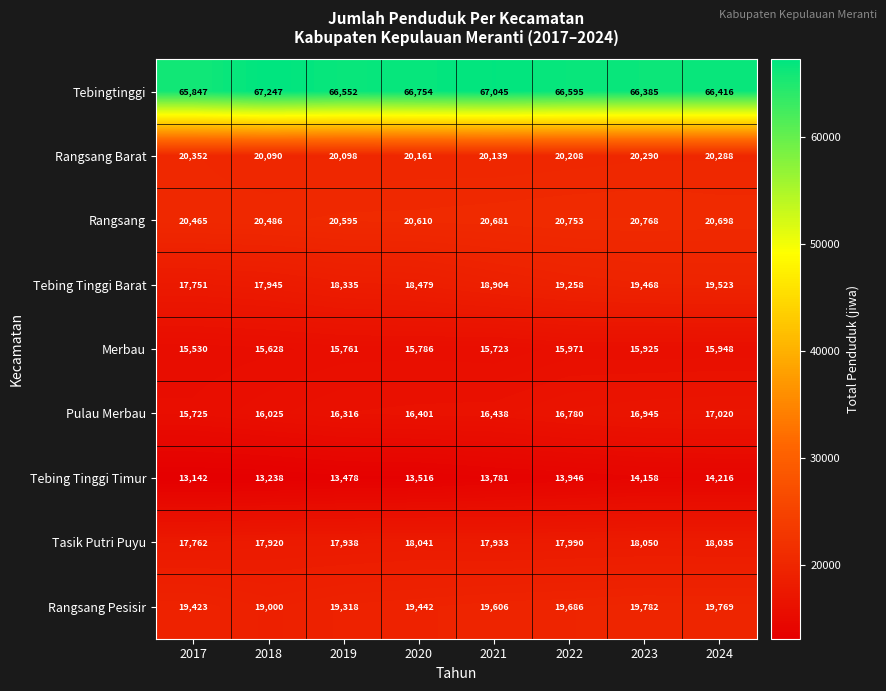

What is the sum of all Tebing Tinggi Timur values?

109475